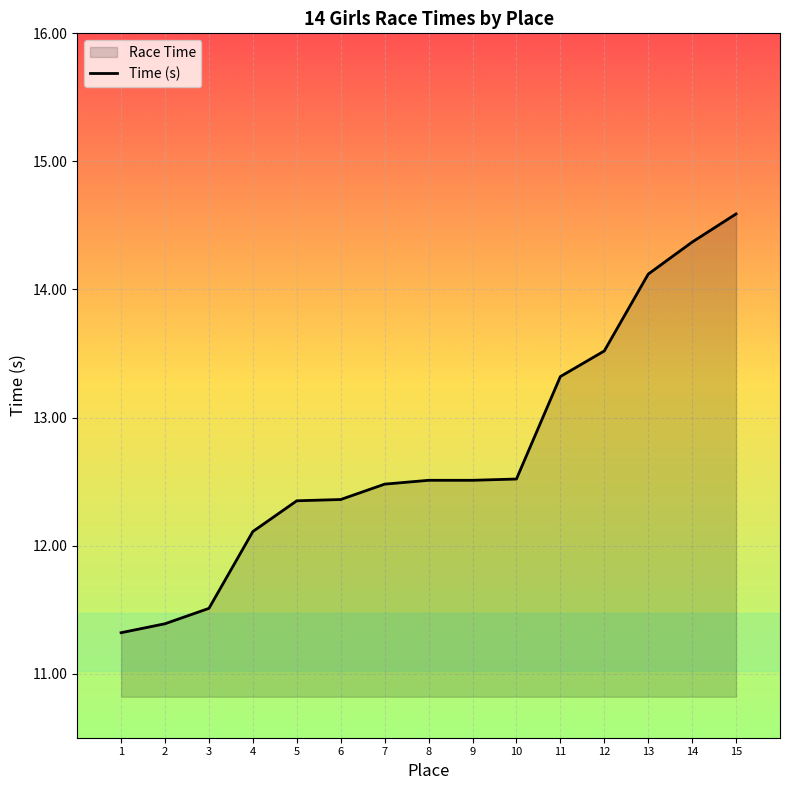

What is the difference between the values at 1 and 13?

2.8